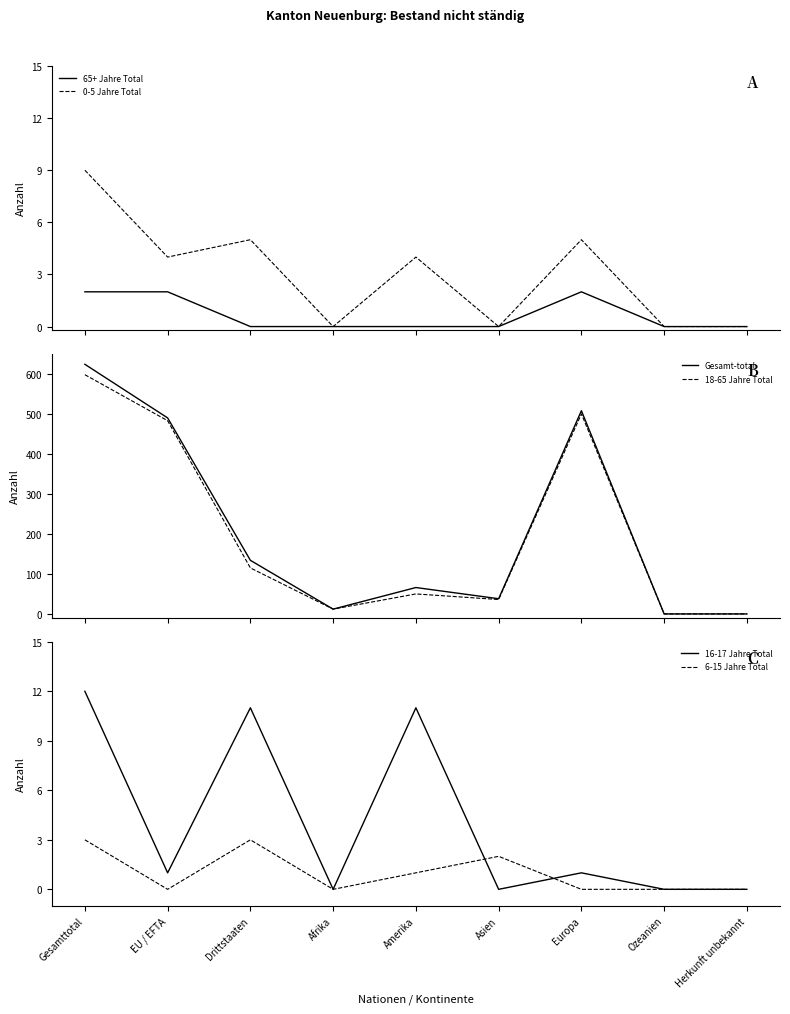

Which has a higher value, Asien or EU / EFTA?

EU / EFTA